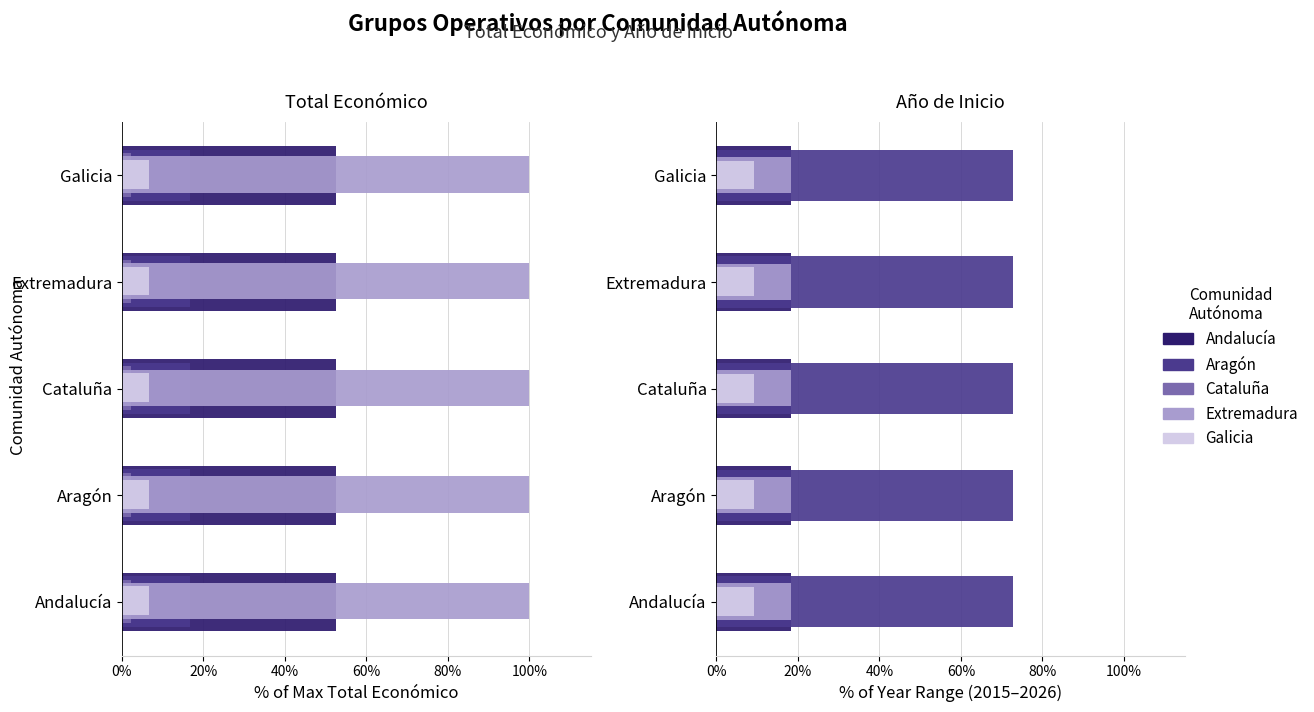

True or false: Galicia has a value of 0.3 at 80%.

True